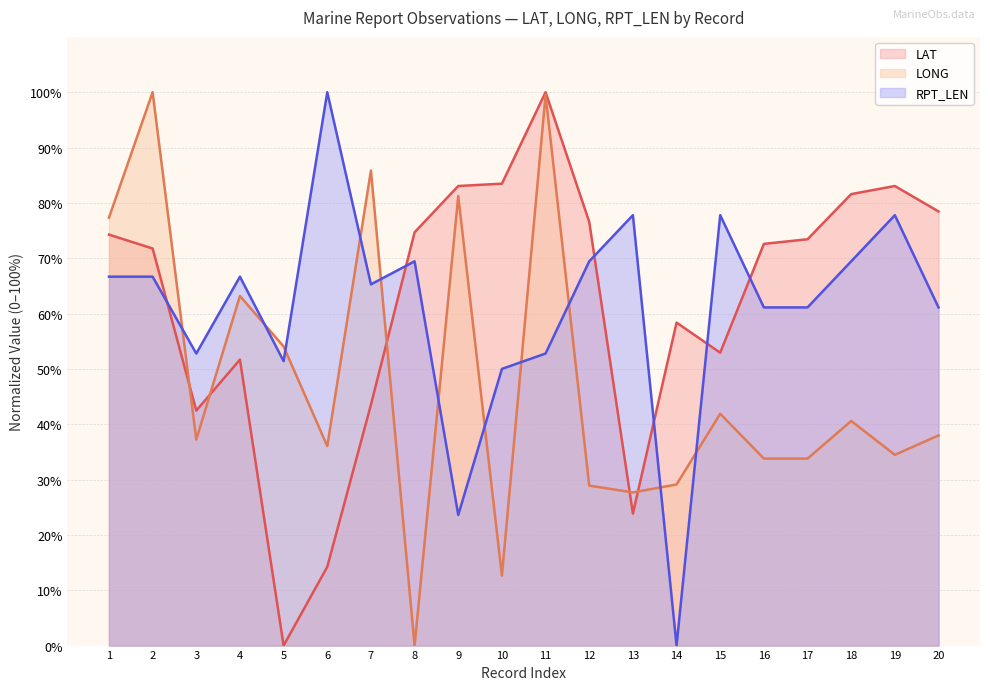

Reading left to right, transcribe all the data shown in this chart.

LAT: 74.3	71.8	42.5	51.7	0.0	14.2	43.5	74.7	83.1	83.5	100.0	76.6	23.8	58.4	52.9	72.6	73.4	81.6	83.1	78.5
LONG: 77.3	100.0	37.2	63.2	54.1	36.1	85.9	0.0	81.2	12.6	99.5	28.9	27.7	29.1	41.9	33.8	33.8	40.6	34.5	38.0
RPT_LEN: 66.7	66.7	52.8	66.7	51.4	100.0	65.3	69.4	23.6	50.0	52.8	69.4	77.8	0.0	77.8	61.1	61.1	69.4	77.8	61.1